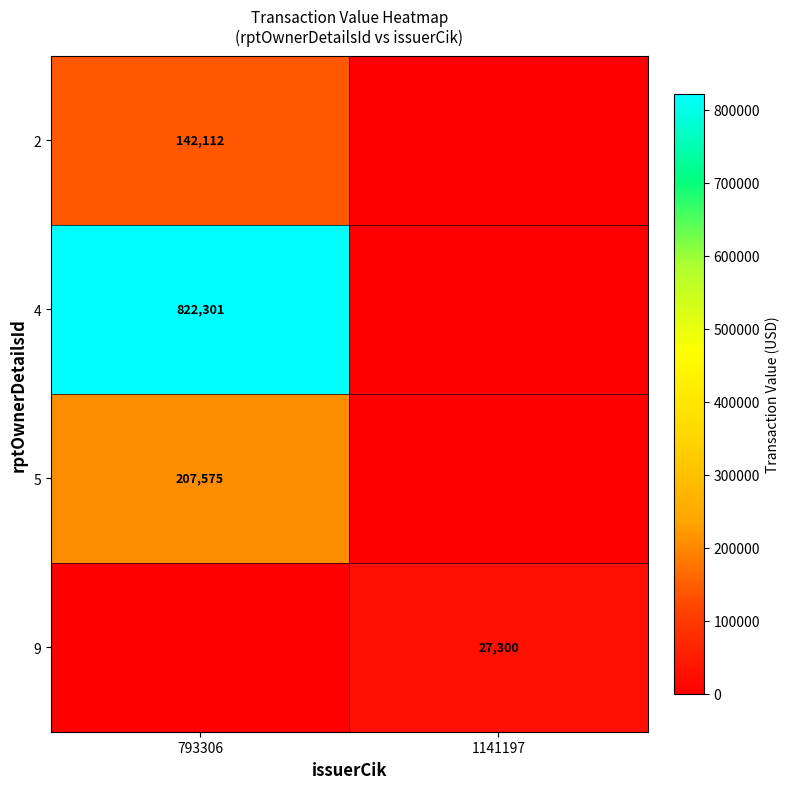

Is it true that 2 equals 142112 at 793306?

True